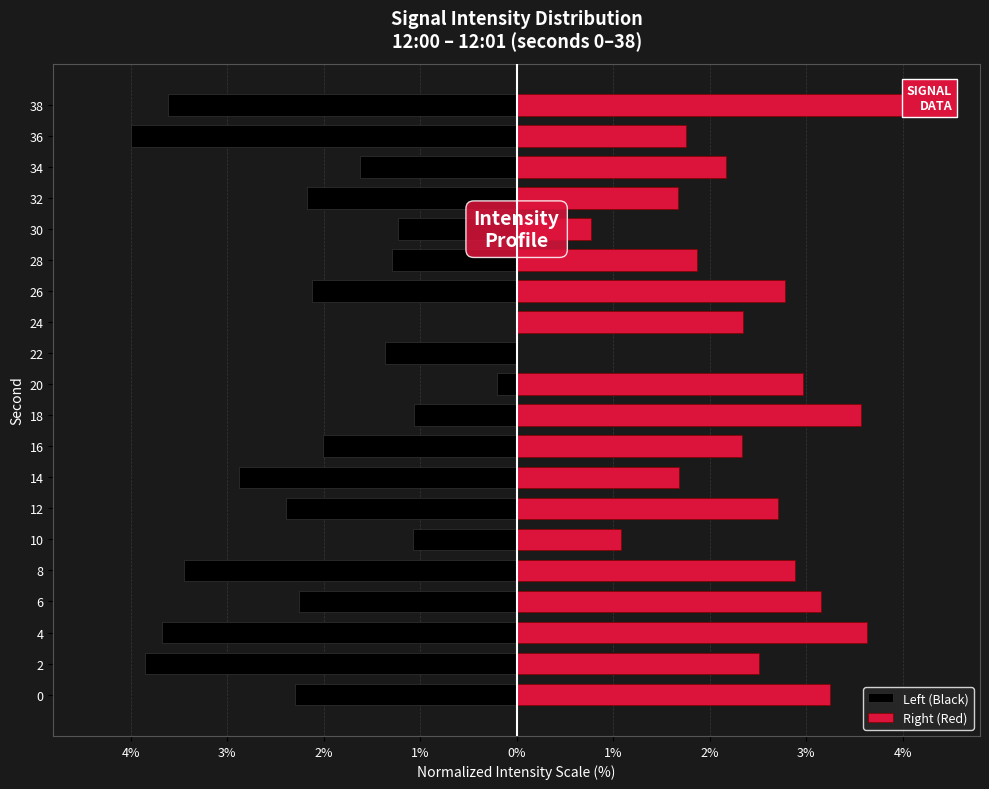

Which series has the largest total across all categories?

Right (Red)